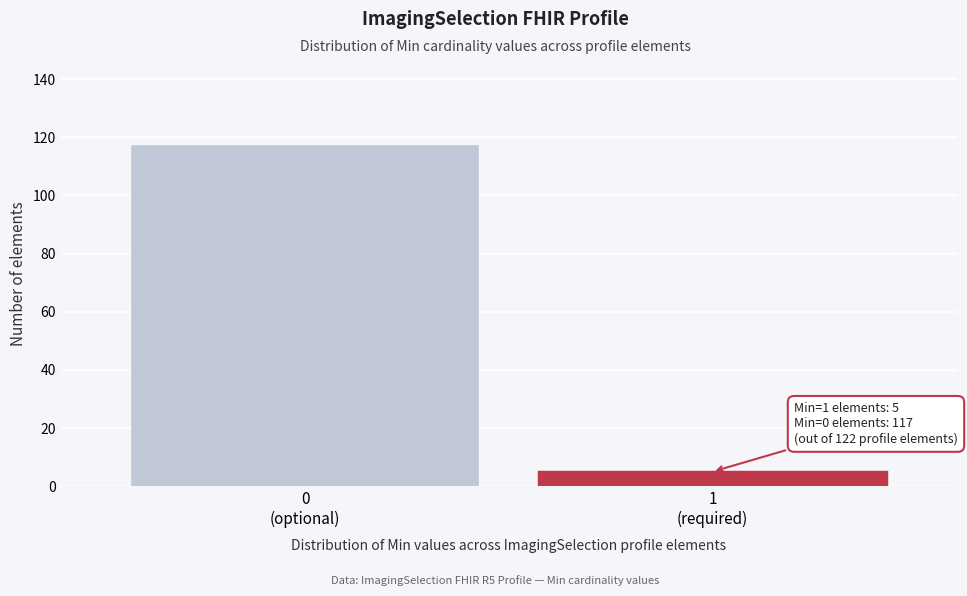

Reading left to right, what are all the values shown in this chart?

117	5